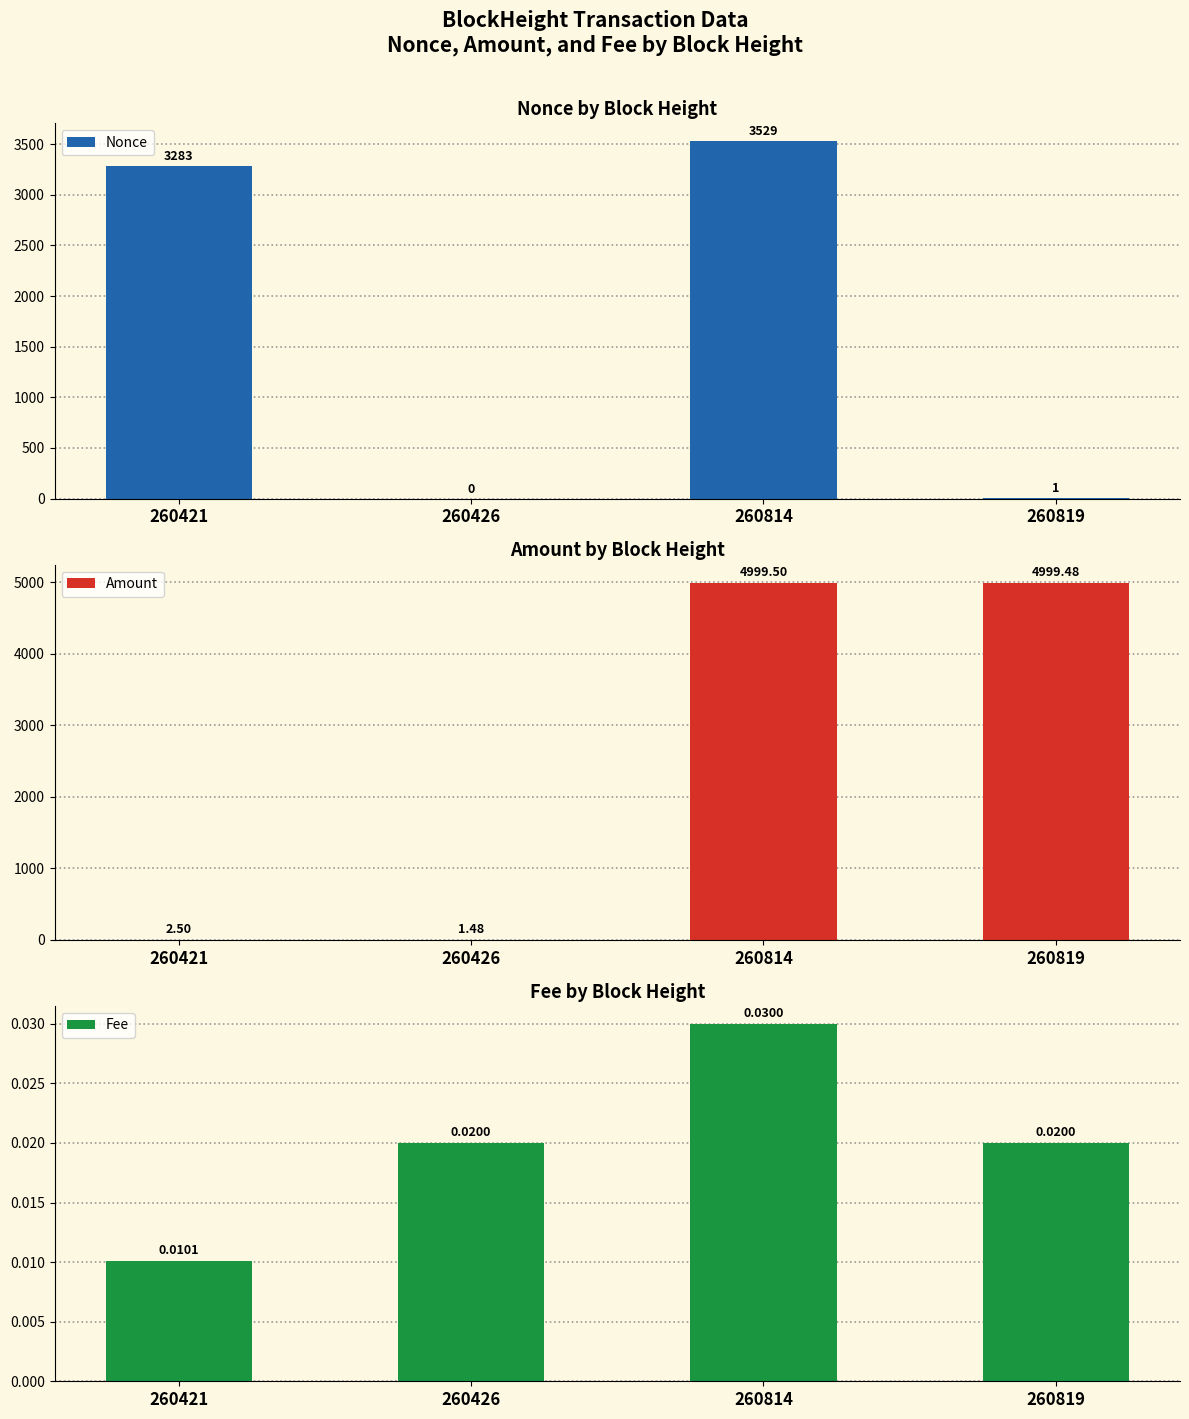

How many values in the Nonce series exceed 3283?

1